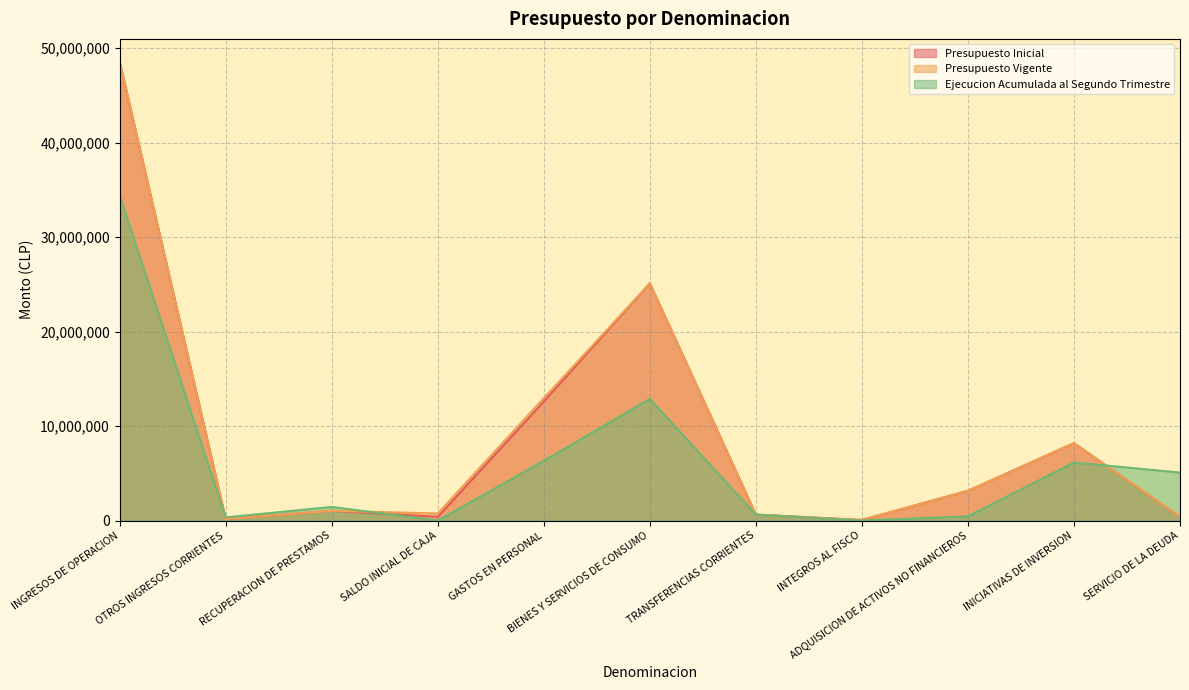

What is the sum of all Ejecucion Acumulada al Segundo Trimestre values?

67675974